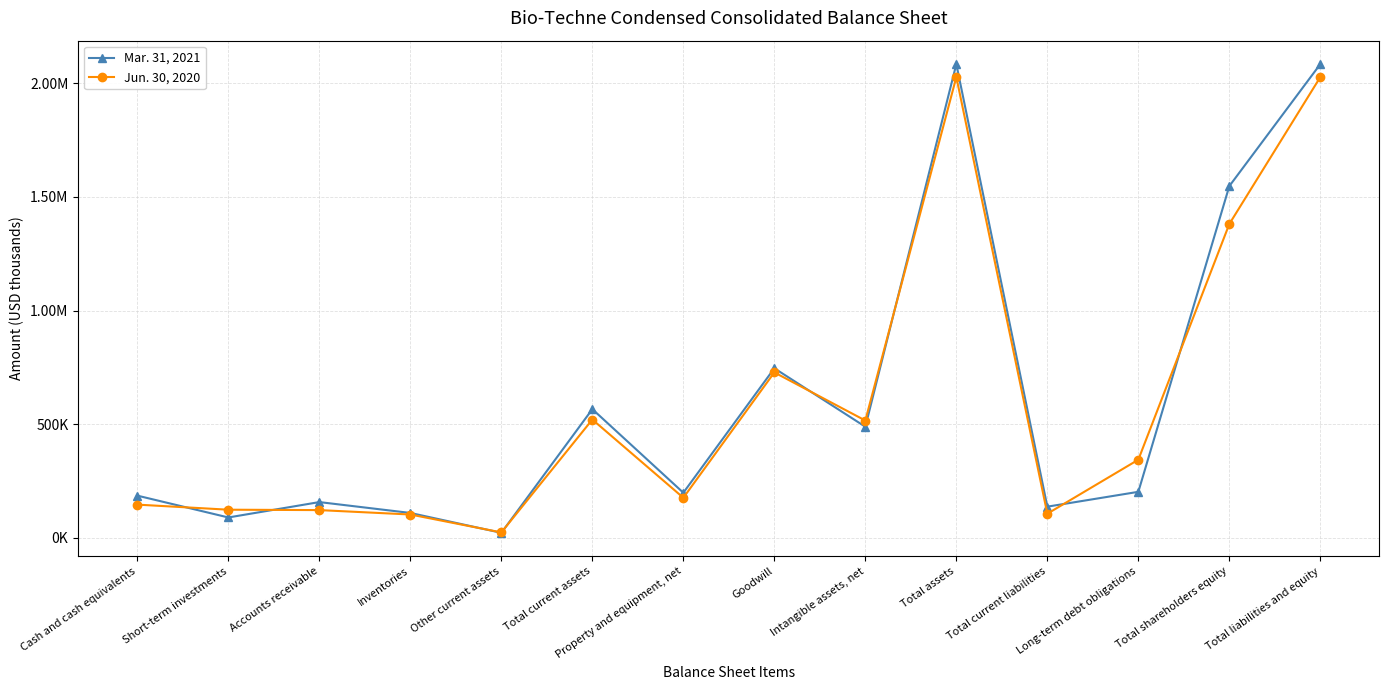

Where is the first local minimum for Mar. 31, 2021?

Short-term investments